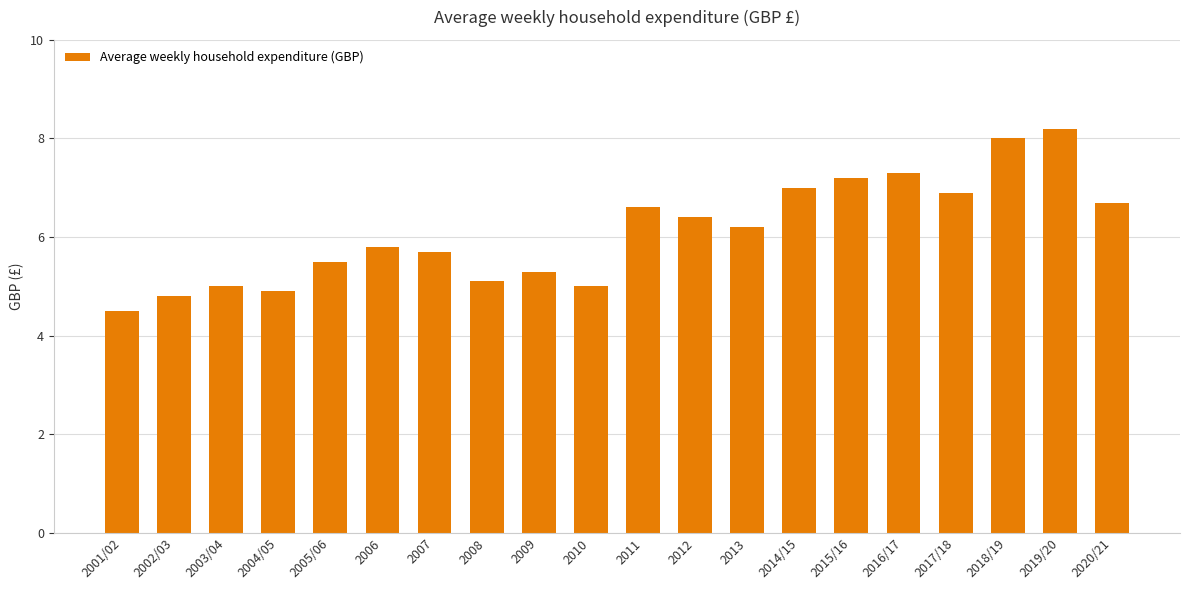

How many categories are shown in the chart?

20